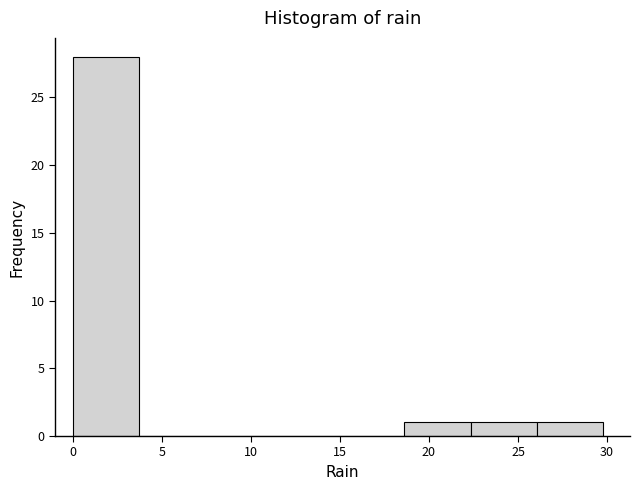

Reading left to right, list every bar in this chart as the range it spans on the x-axis followed by its height. Neither the bar edges nor the heights are printed on the chart, so give them approximately, as read against the axes.

0.0 to 3.5: 28
3.5 to 7.5: 0
7.5 to 11.0: 0
11.0 to 15.0: 0
15.0 to 18.5: 0
18.5 to 22.5: 1
22.5 to 26.0: 1
26.0 to 30.0: 1